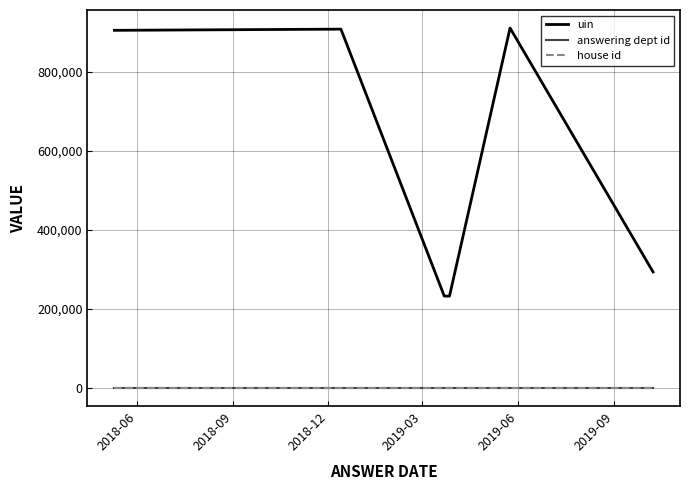

True or false: house id and uin cross at least once.

False